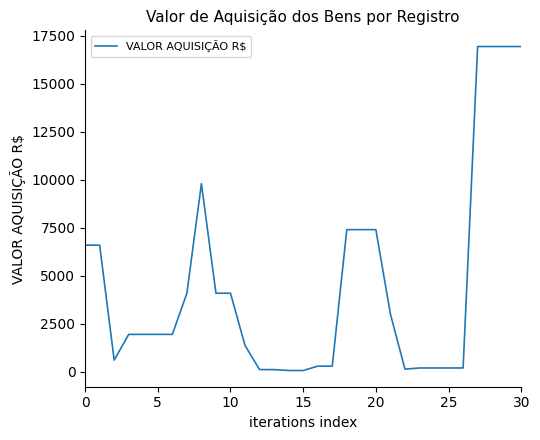

True or false: there are more than 2 points higher than both neighbors.

False